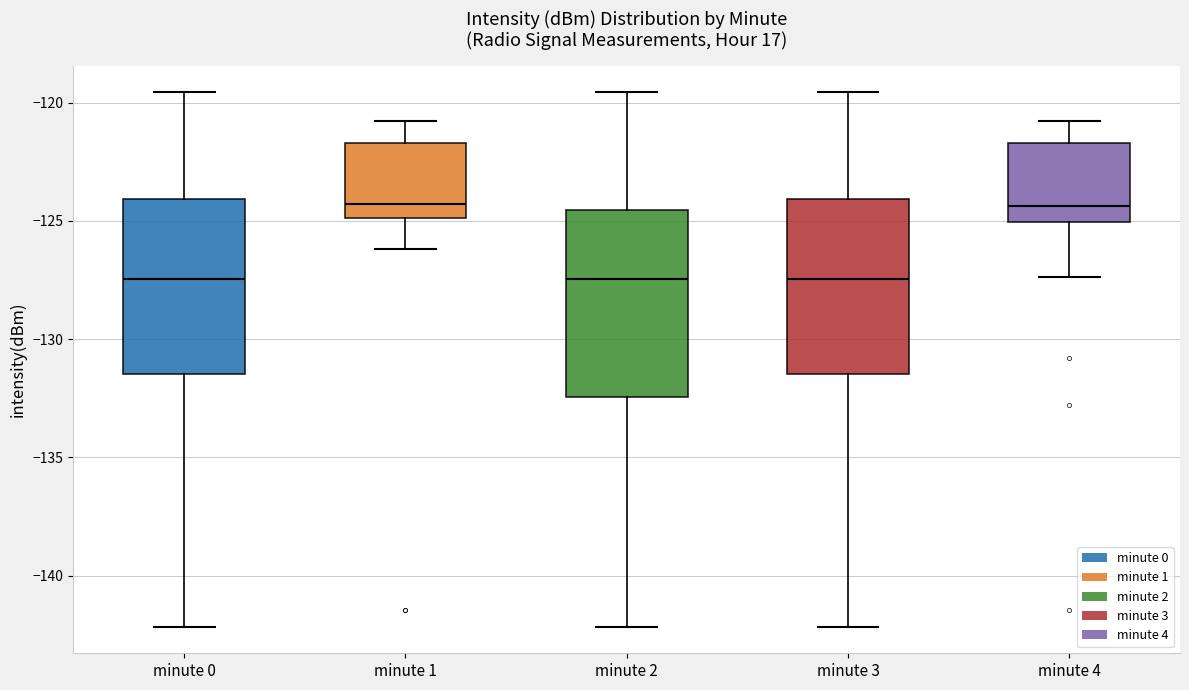

Where does the median line of the box for minute 2 sit on the y-axis? The values are not printed on the chart, so give them approximately, as read against the axis.

-127.5